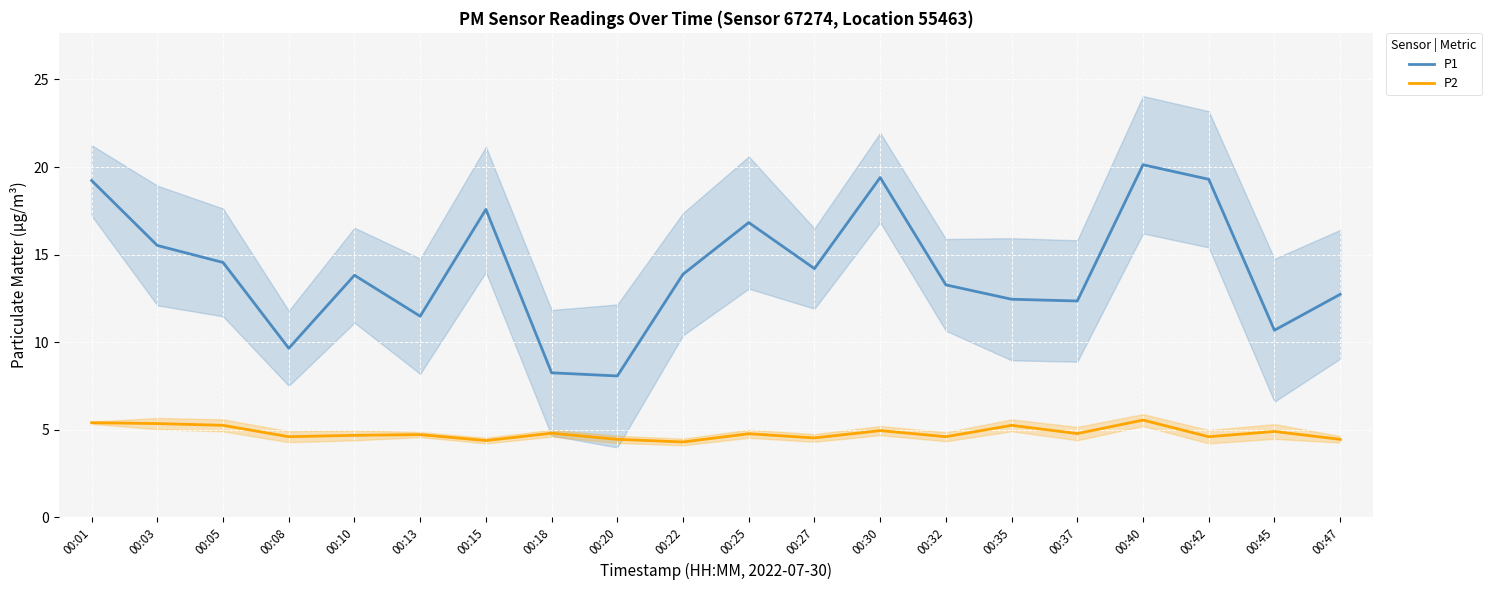

Reading left to right, transcribe all the data shown in this chart.

P1: 19.2	15.5	14.6	9.7	13.8	11.5	17.6	8.2	8.1	13.9	16.8	14.2	19.4	13.3	12.4	12.3	20.1	19.3	10.7	12.7
P2: 5.4	5.3	5.2	4.6	4.7	4.7	4.4	4.8	4.5	4.3	4.8	4.5	5.0	4.6	5.2	4.8	5.5	4.6	4.9	4.5